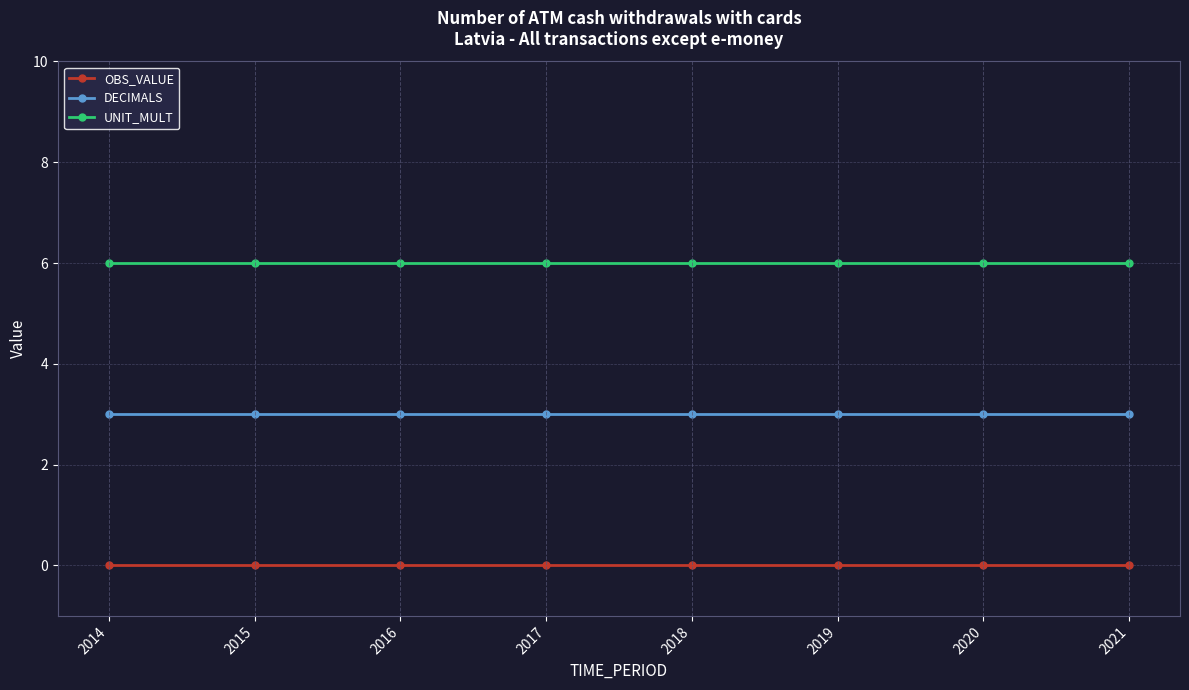

List the series in order of their overall mean, highest first.

UNIT_MULT, DECIMALS, OBS_VALUE